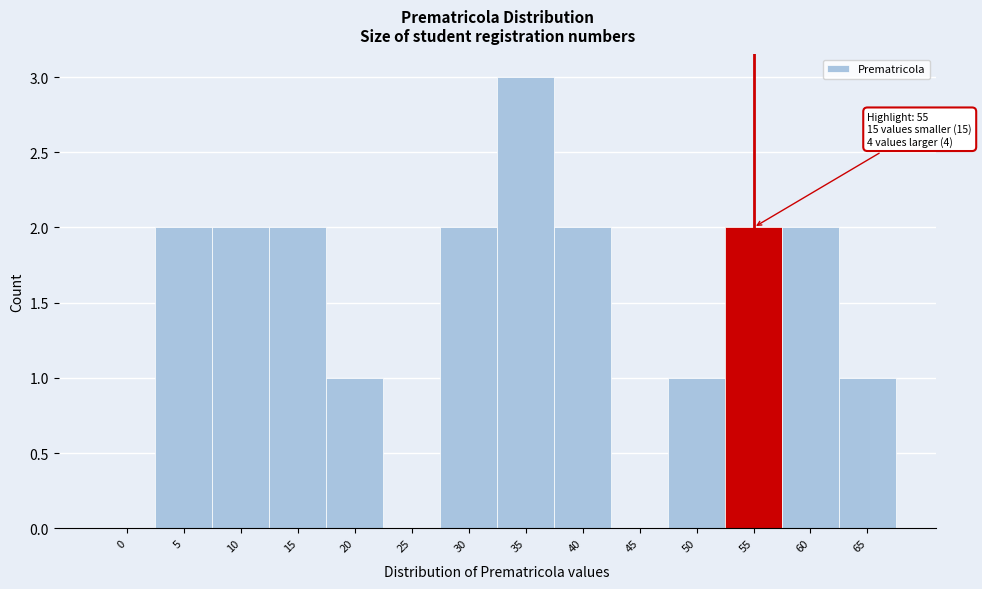

Reading right to left, transcribe all the data shown in this chart.

65=1	60=2	55=2	50=1	45=0	40=2	35=3	30=2	25=0	20=1	15=2	10=2	5=2	0=0